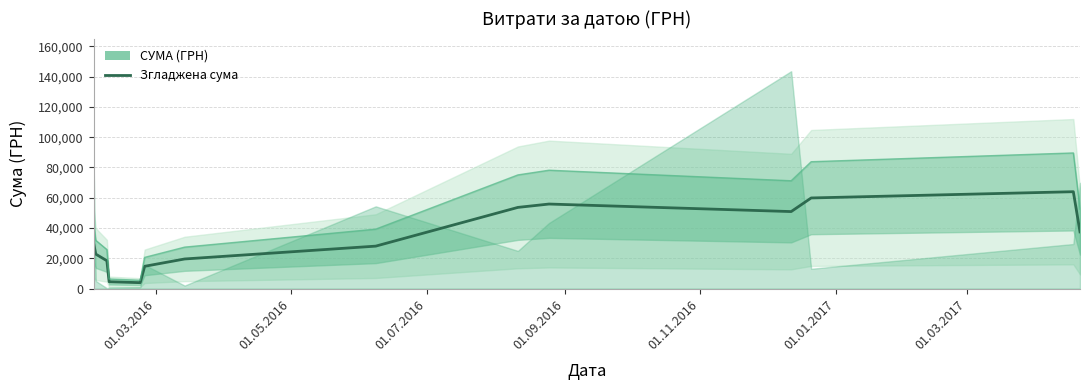

How many lines are shown in the chart?

1